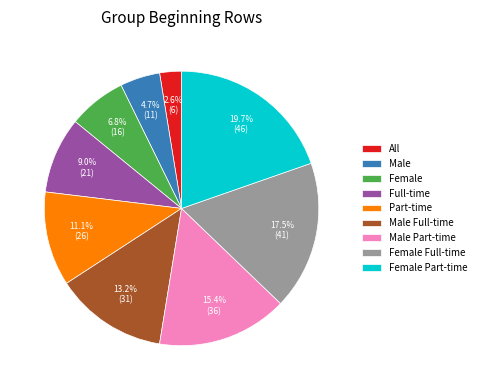

Is the sum of Male Part-time and Female Part-time greater than half?

No